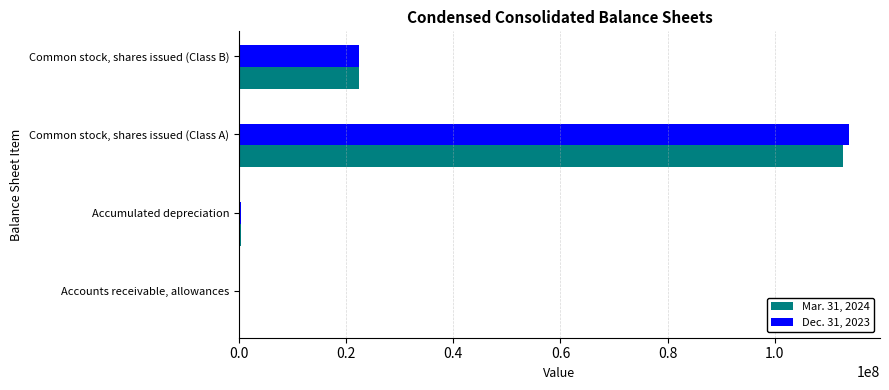

At which category is the sum across all series the highest?

Common stock, shares issued (Class A)